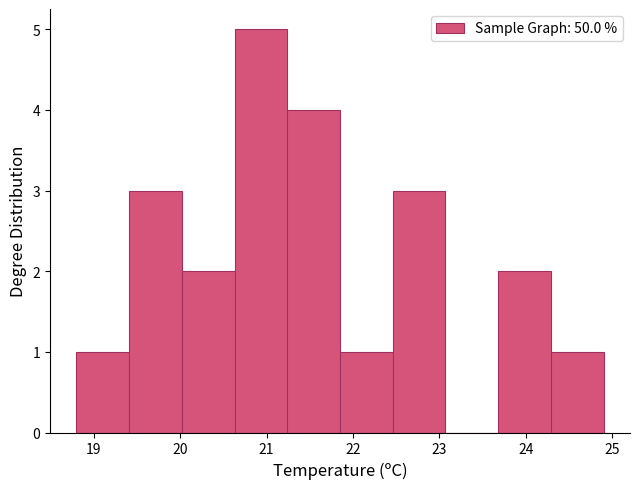

Reading left to right, list every bar in this chart as the range it spans on the x-axis followed by its height. Neither the bar edges nor the heights are printed on the chart, so give them approximately, as read against the axes.

18.80 to 19.41: 1
19.41 to 20.02: 3
20.02 to 20.63: 2
20.63 to 21.24: 5
21.24 to 21.85: 4
21.85 to 22.46: 1
22.46 to 23.07: 3
23.07 to 23.68: 0
23.68 to 24.29: 2
24.29 to 24.90: 1